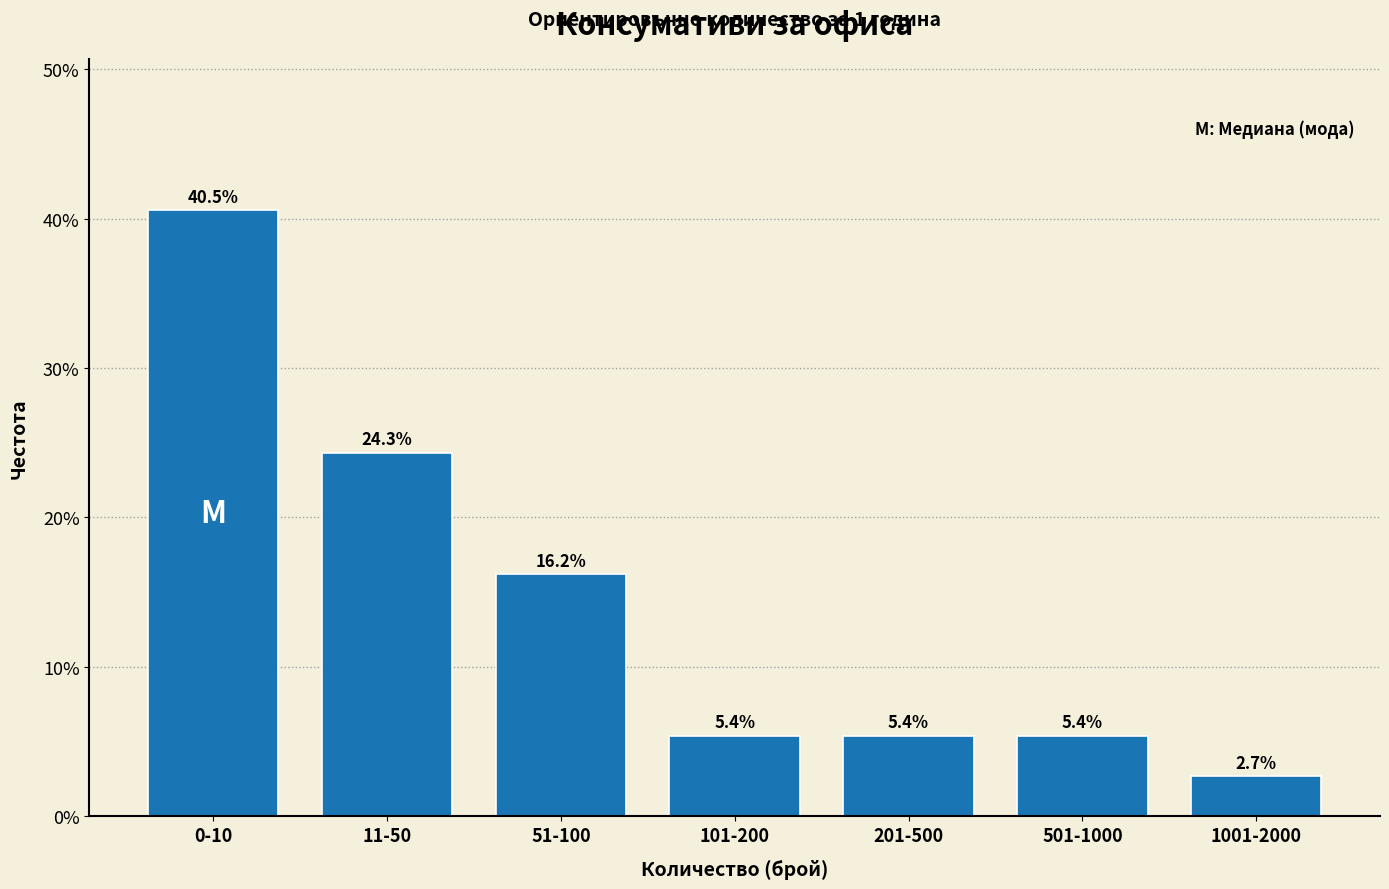

Reading left to right, extract all data points from this chart.

40.5	24.3	16.2	5.4	5.4	5.4	2.7